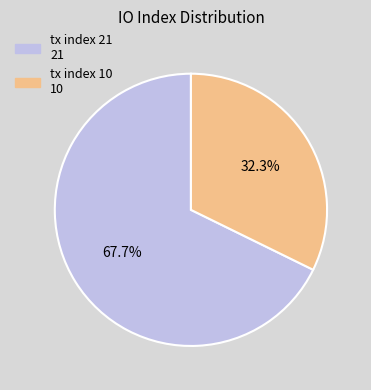

What is the largest slice in the pie chart?

tx index 21